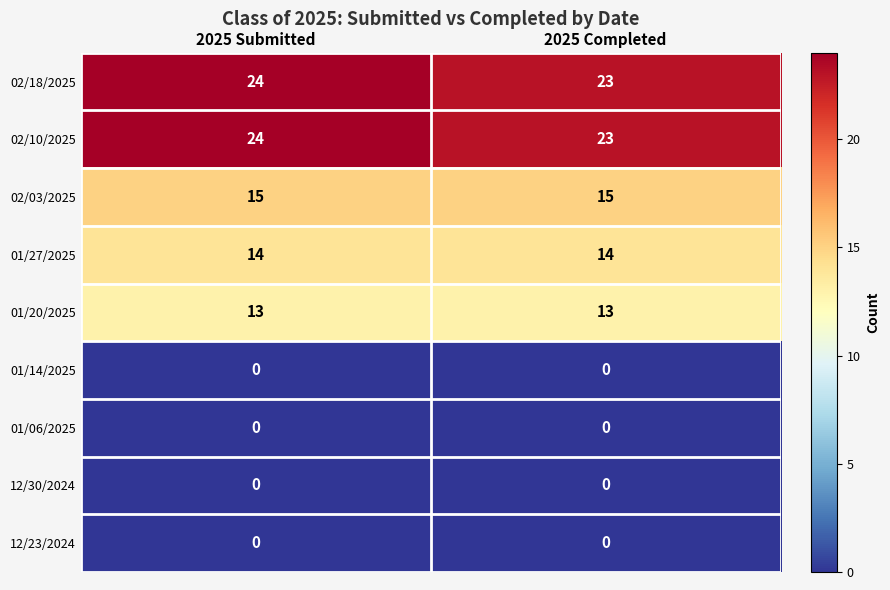

Reading right to left, what are all the values shown in this chart?

02/18/2025: 23	24
02/10/2025: 23	24
02/03/2025: 15	15
01/27/2025: 14	14
01/20/2025: 13	13
01/14/2025: 0	0
01/06/2025: 0	0
12/30/2024: 0	0
12/23/2024: 0	0